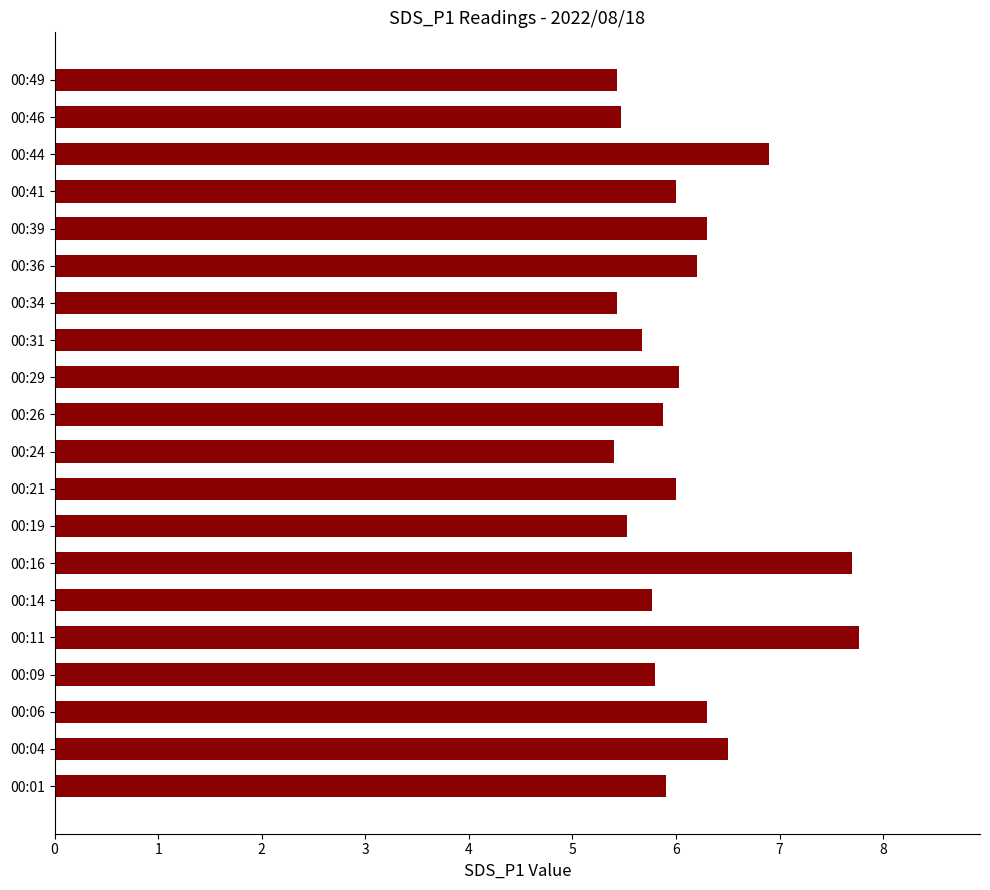

Is it true that the value at 00:41 is 6.0?

True